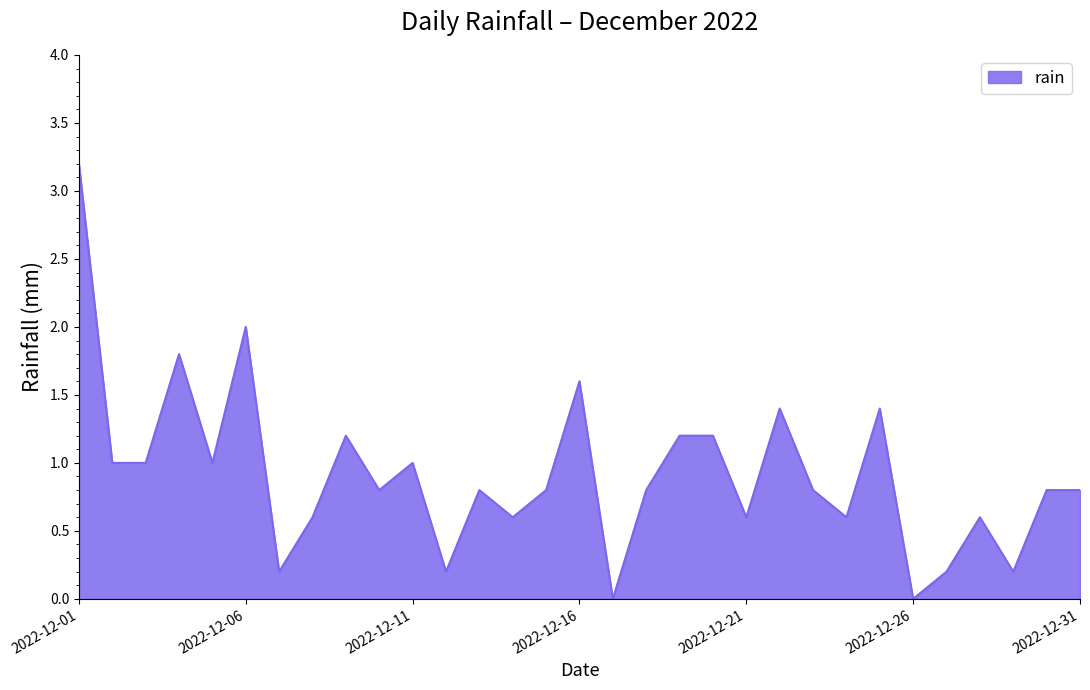

What is the maximum value shown in the chart?

3.2